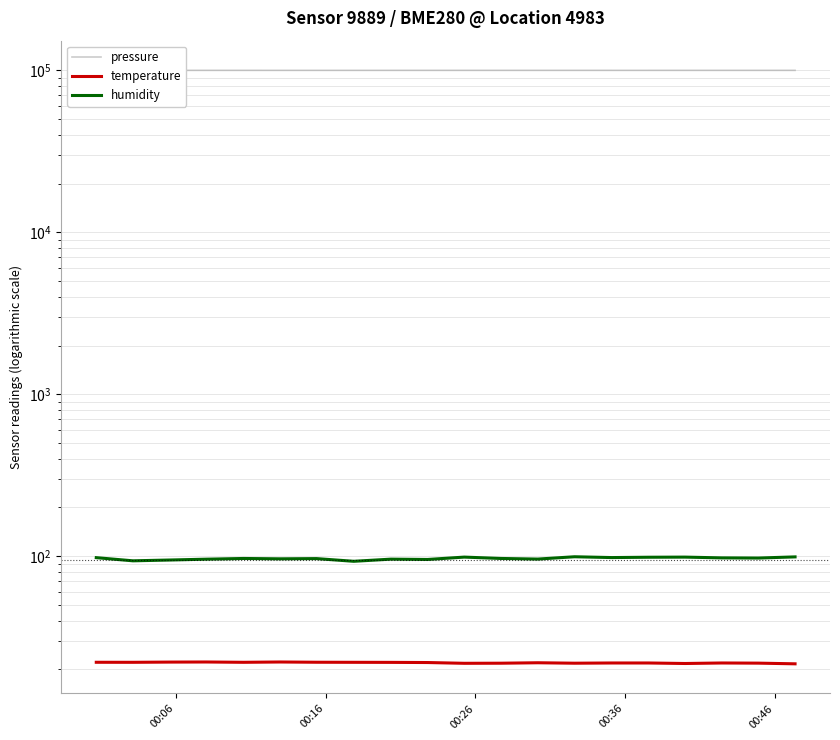

True or false: humidity and temperature intersect in this chart.

False